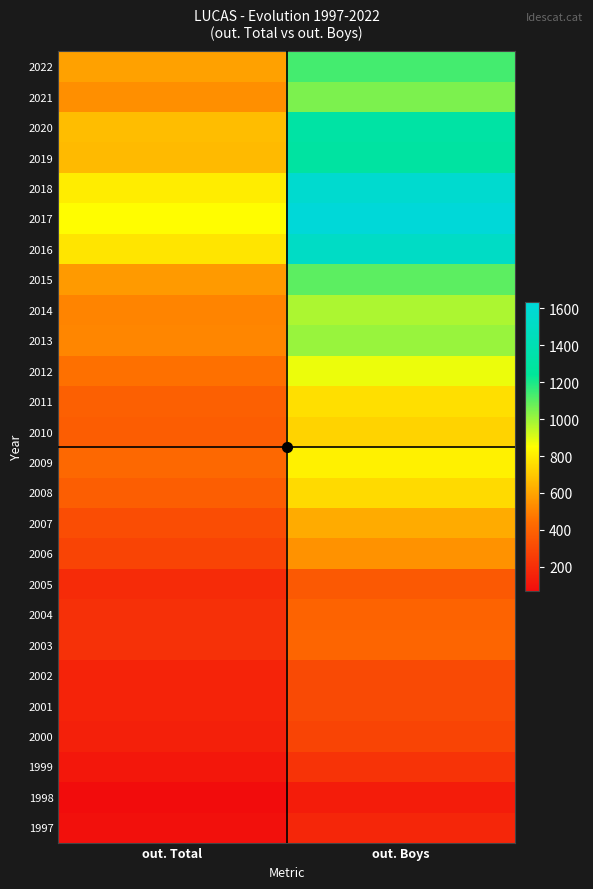

At out. Total, list the series in order from largest to smallest.

2017, 2018, 2016, 2020, 2019, 2022, 2015, 2021, 2013, 2014, 2012, 2009, 2011, 2008, 2010, 2007, 2006, 2003, 2004, 2005, 2001, 2002, 2000, 1999, 1997, 1998